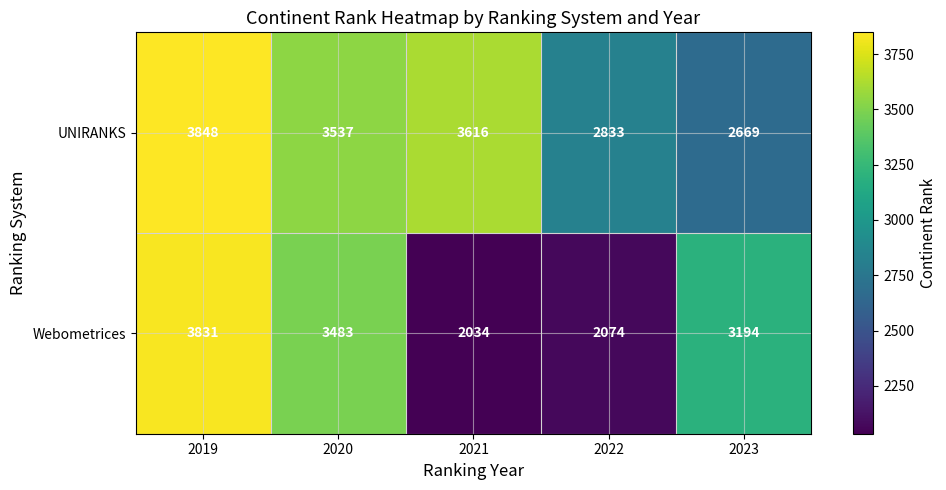

What is the total value across all series at 2019?

7679